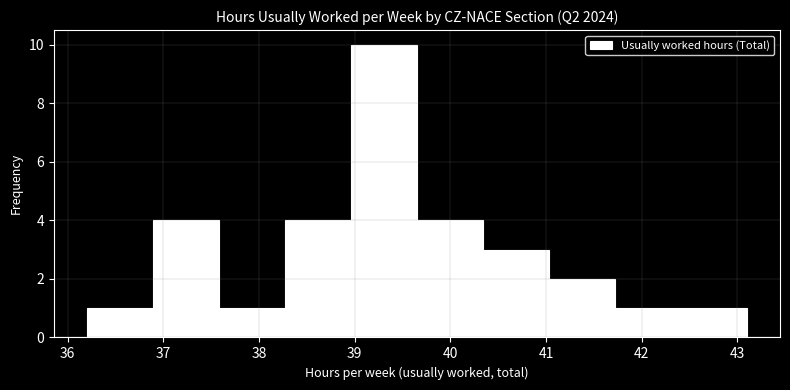

What is the height of the bar covering 41.72 to 42.41 on the x-axis? Neither the bar edges nor the heights are printed on the chart, so give them approximately, as read against the axes.

1